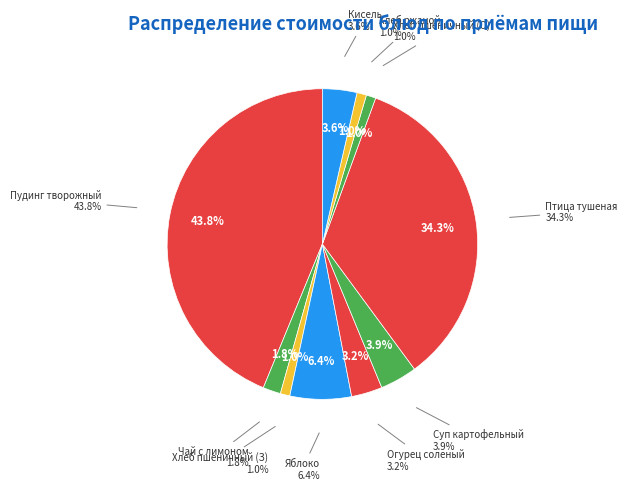

To the nearest percent, what is the combined percentage of Птица тушенная в соусе с овощами and Яблоко сезонное калиброванное?

41%